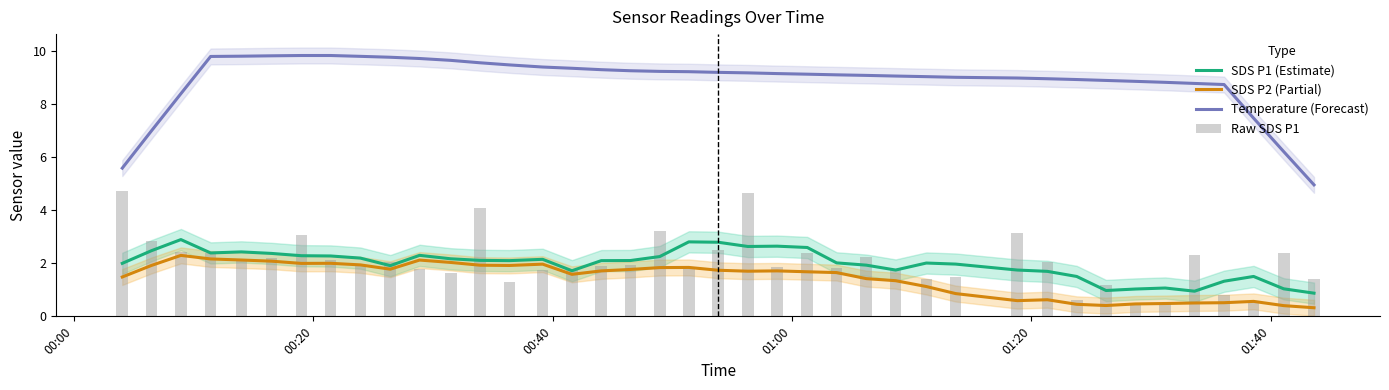

What is the lowest value of the SDS P2 (Partial) series?

0.3